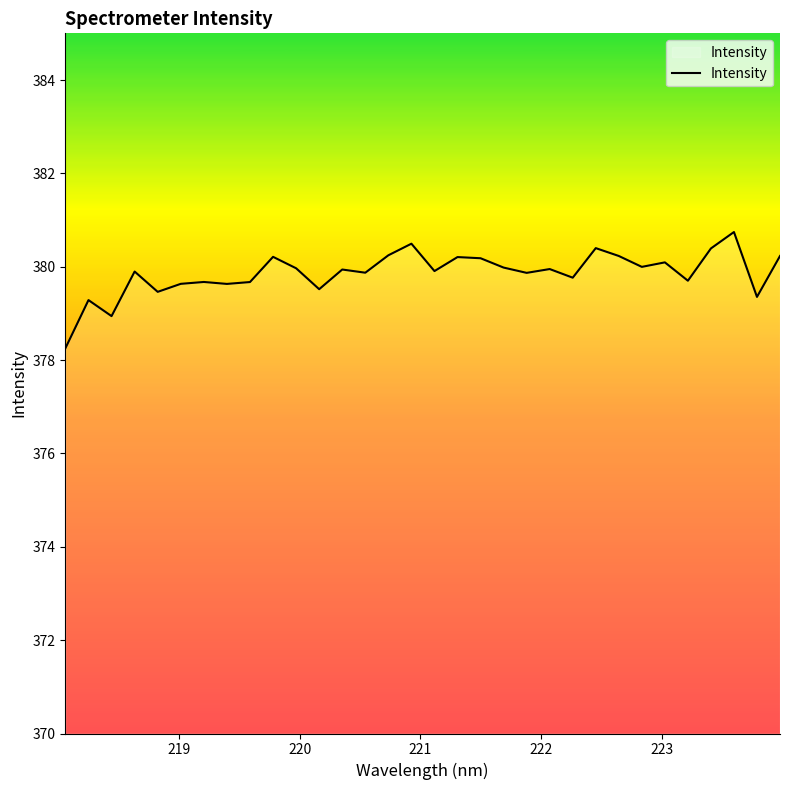

What is the smallest value displayed?

378.3